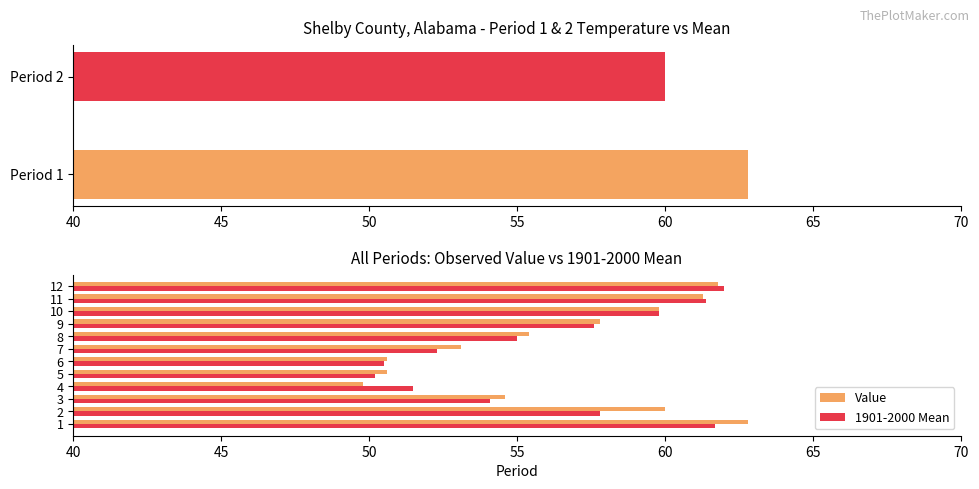

What is the greatest value displayed?

62.8